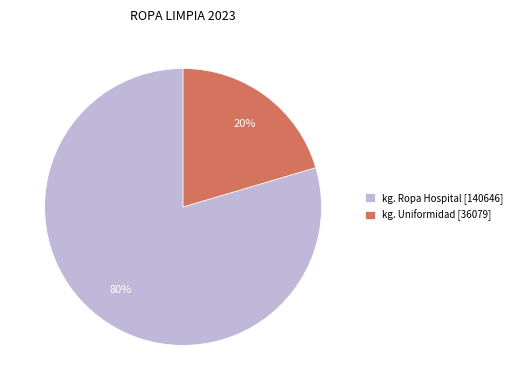

Do kg. Uniformidad [36079] and kg. Ropa Hospital [140646] together represent more than half of the pie?

Yes